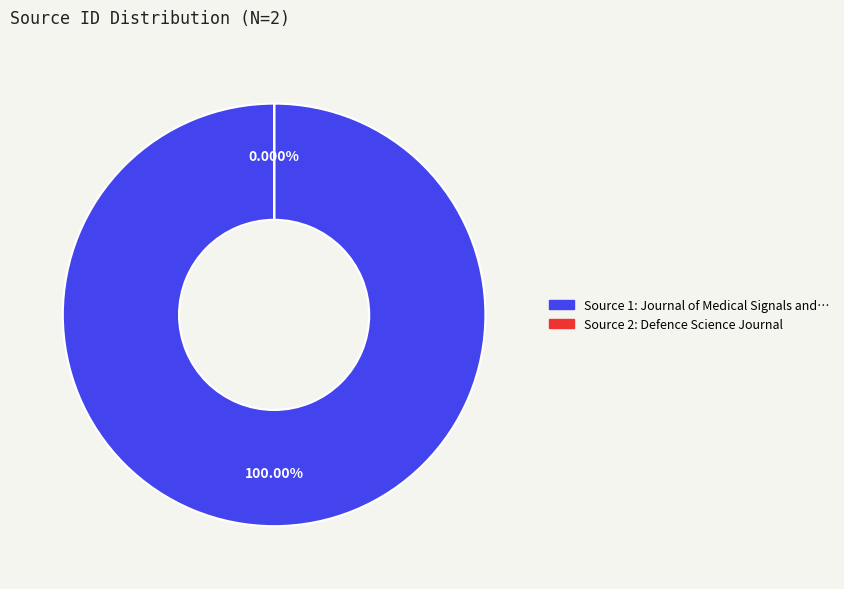

What percentage is the Journal of Medical Signals and Sensors slice, to the nearest percent?

100%